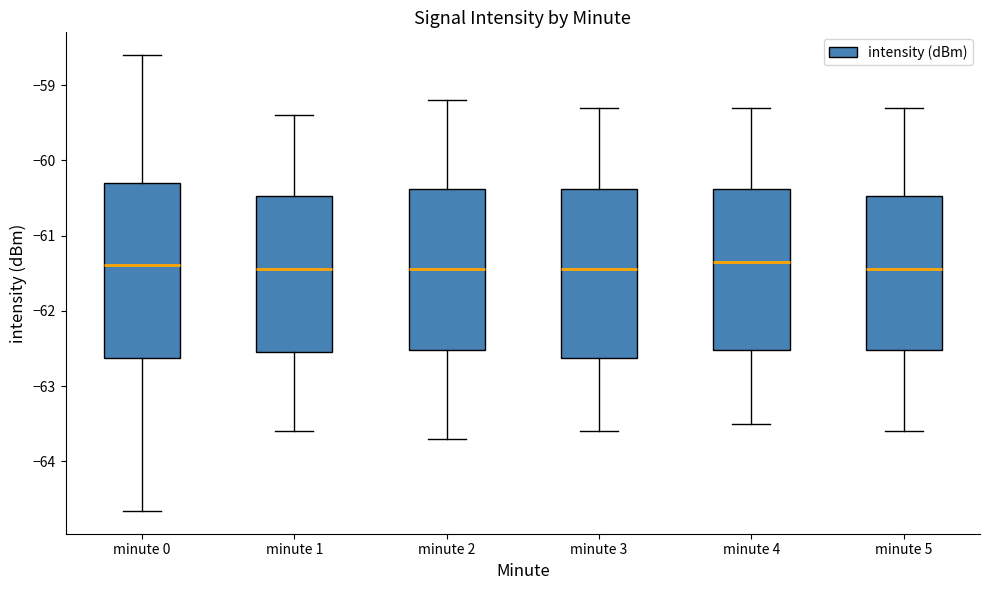

Reading left to right, read every box against the y-axis: the position of its median line, the range the box covers, and the ends of its whiskers. The values are not printed on the chart, so give them approximately, as read against the axis.

minute 0: median -61.4, box -62.6 to -60.3, whiskers -64.7 to -58.6
minute 1: median -61.4, box -62.5 to -60.5, whiskers -63.6 to -59.4
minute 2: median -61.4, box -62.5 to -60.4, whiskers -63.7 to -59.2
minute 3: median -61.4, box -62.6 to -60.4, whiskers -63.6 to -59.3
minute 4: median -61.3, box -62.5 to -60.4, whiskers -63.5 to -59.3
minute 5: median -61.4, box -62.5 to -60.5, whiskers -63.6 to -59.3